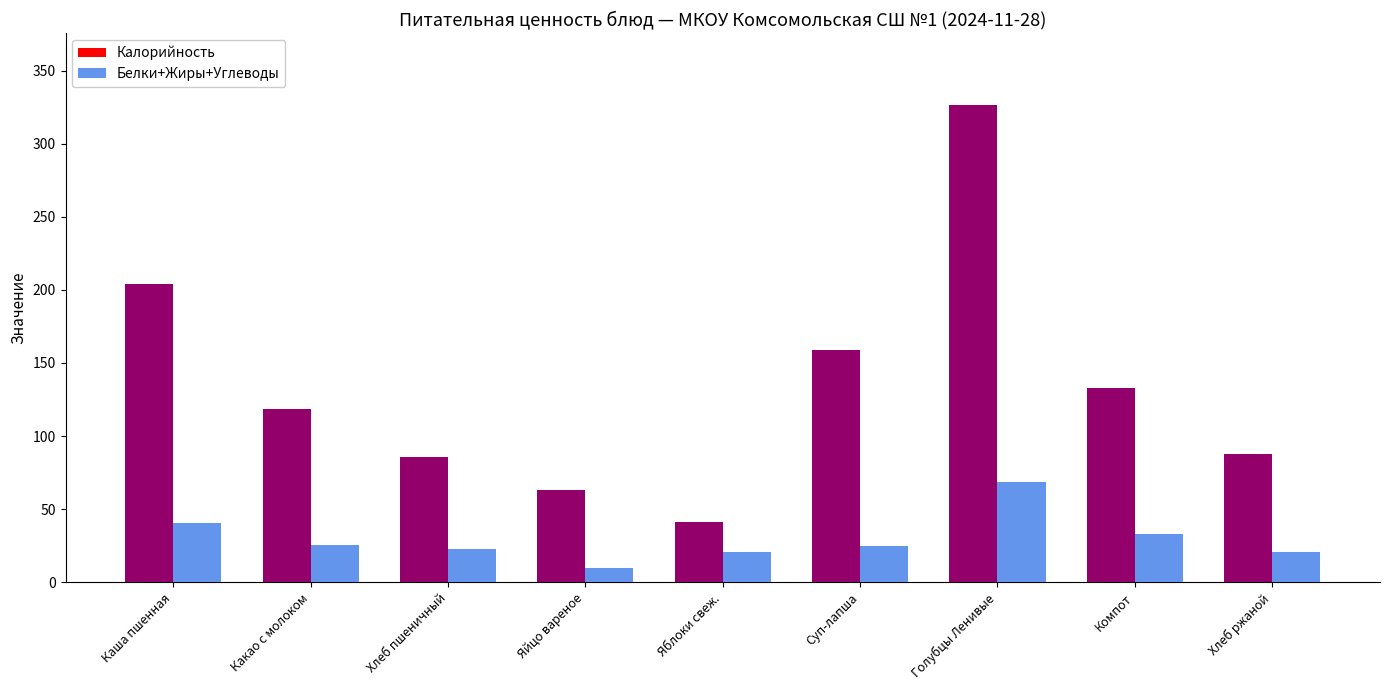

At which label does Белки+Жиры+Углеводы reach its peak?

Голубцы Ленивые